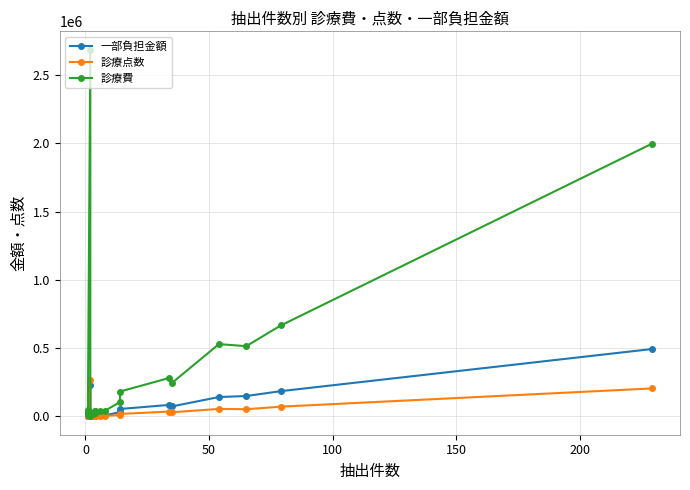

What is the sum of the 診療点数 values at 12 and 15?

41363